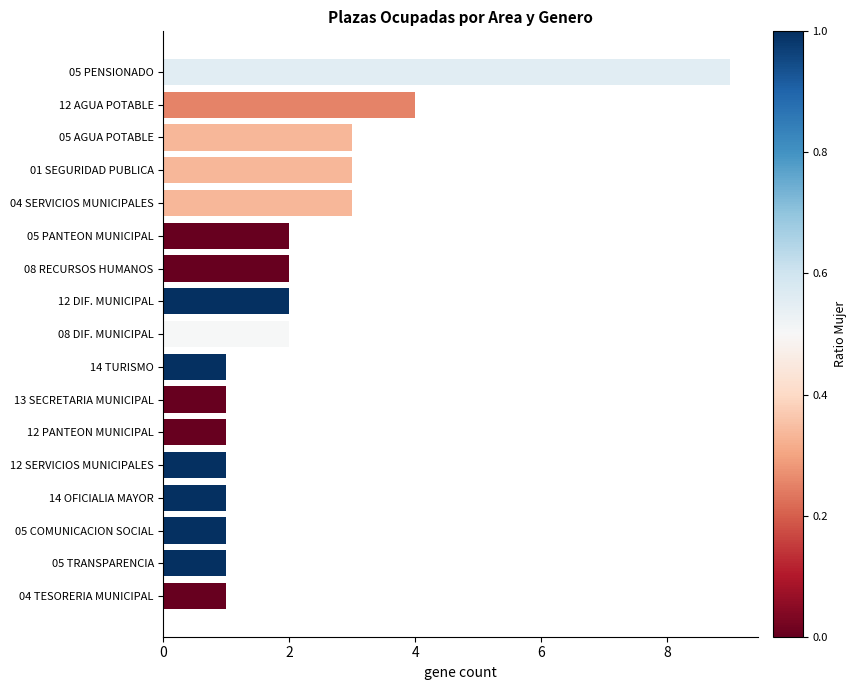

Reading bottom to top, transcribe all the data shown in this chart.

04 TESORERIA MUNICIPAL=1	05 TRANSPARENCIA=1	05 COMUNICACION SOCIAL=1	14 OFICIALIA MAYOR=1	12 SERVICIOS MUNICIPALES=1	12 PANTEON MUNICIPAL=1	13 SECRETARIA MUNICIPAL=1	14 TURISMO=1	08 DIF. MUNICIPAL=2	12 DIF. MUNICIPAL=2	08 RECURSOS HUMANOS=2	05 PANTEON MUNICIPAL=2	04 SERVICIOS MUNICIPALES=3	01 SEGURIDAD PUBLICA=3	05 AGUA POTABLE=3	12 AGUA POTABLE=4	05 PENSIONADO=9